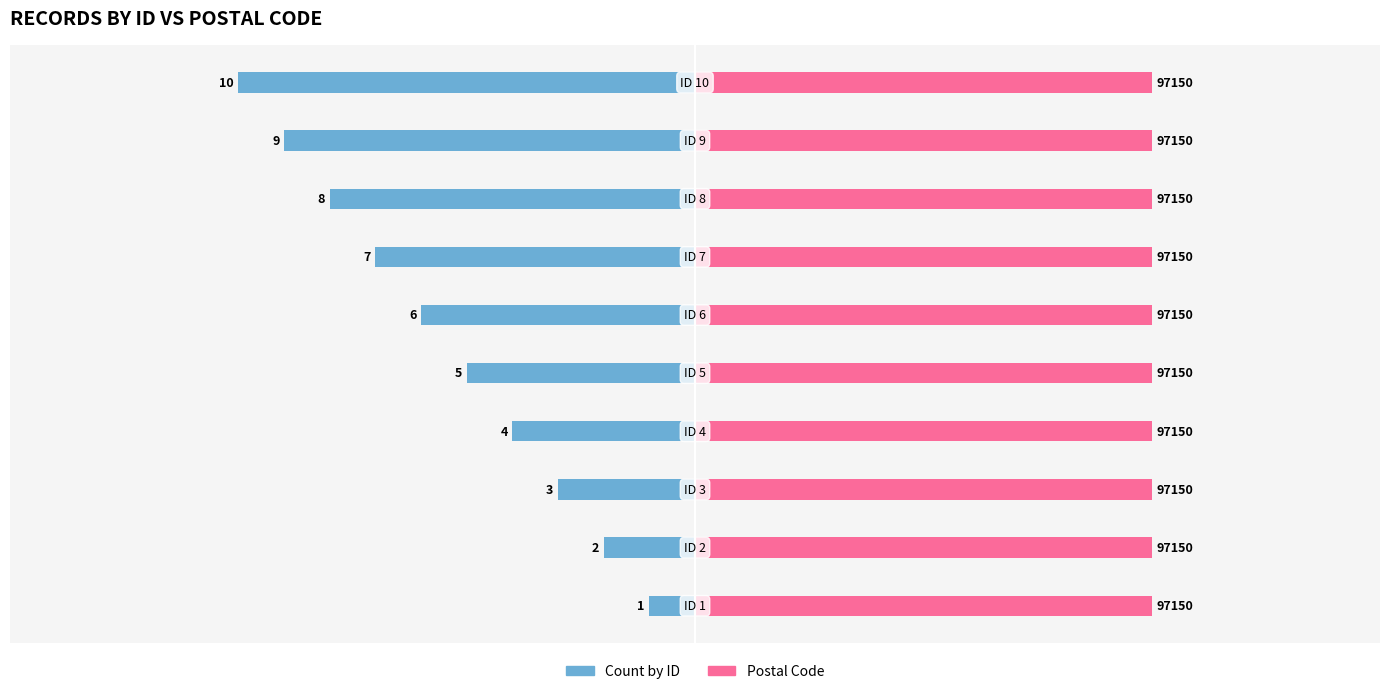

Is the value of Postal Code at 5 greater than the value of Count by ID at 2?

Yes